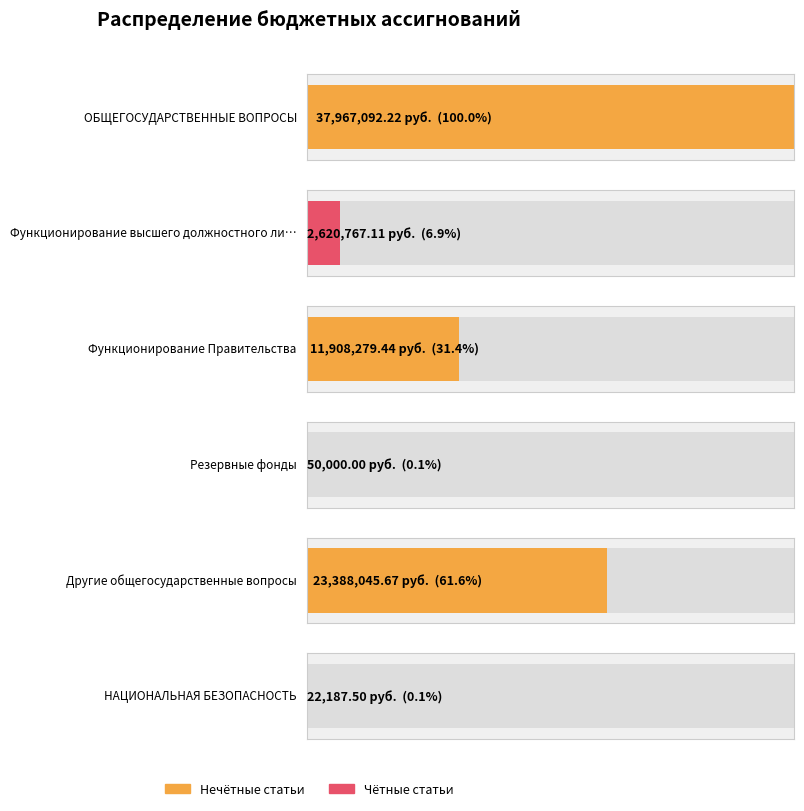

Rank the categories by value from highest to lowest.

0, 4, 2, 1, 3, 5